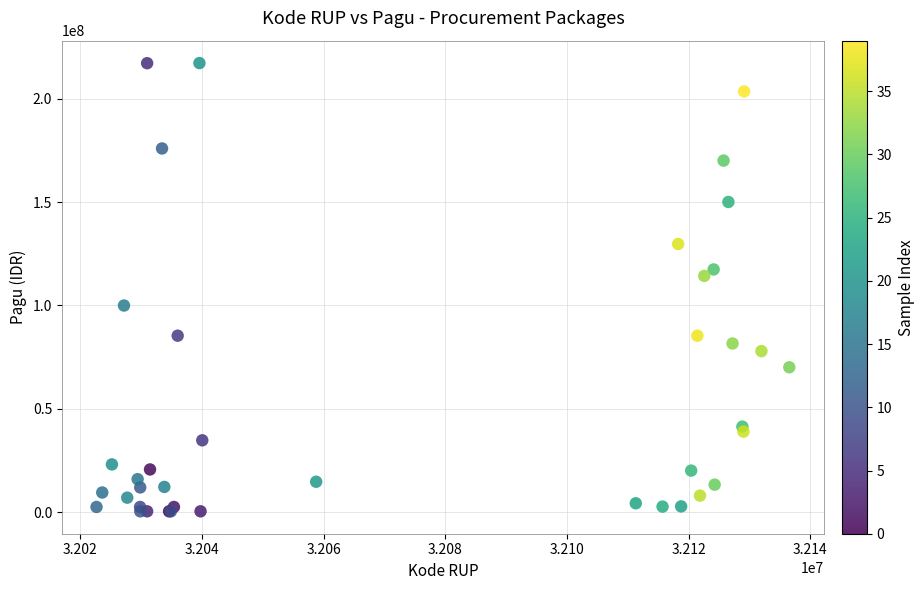

What Y value in the scatter plot is closest to 108830000?

114296000